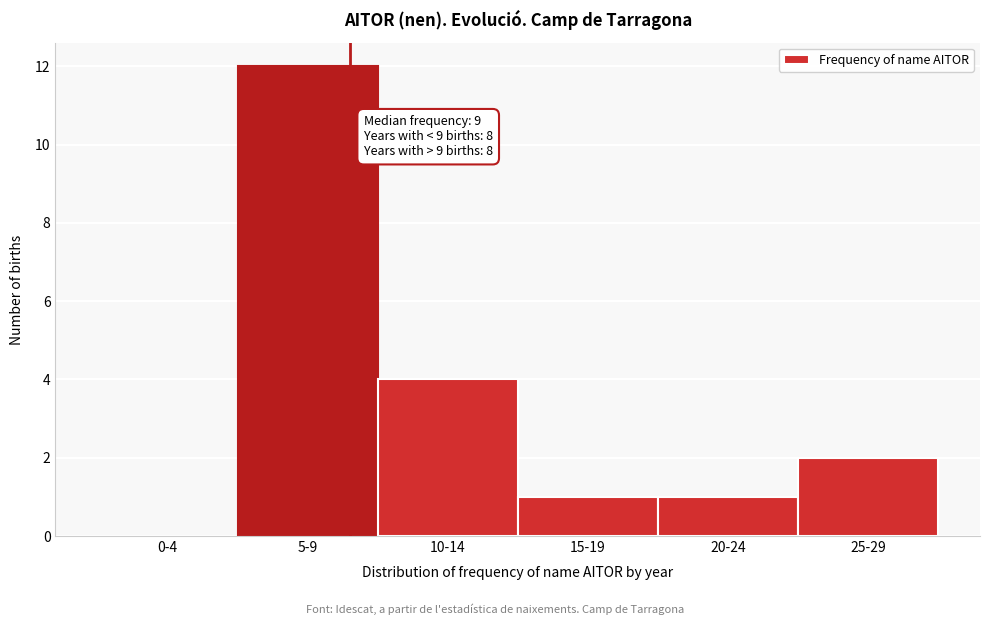

Reading right to left, transcribe all the data shown in this chart.

25-29=2	20-24=1	15-19=1	10-14=4	5-9=12	0-4=0